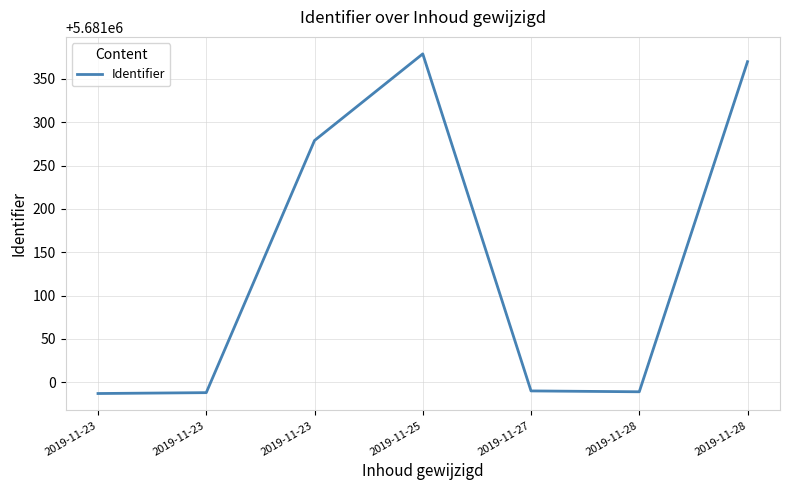

Count the number of data series in this chart.

1